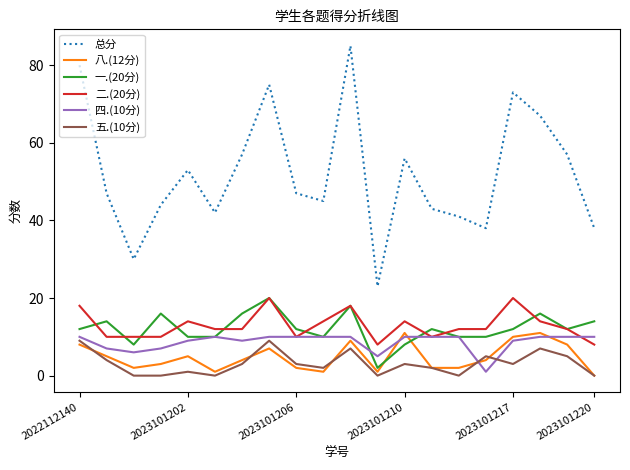

True or false: 总分 and 一.(20分) cross at least once.

False